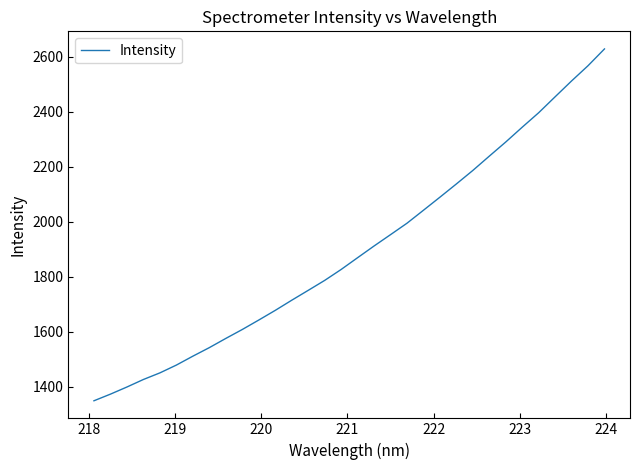

What is the difference between the maximum and minimum values?

1279.7